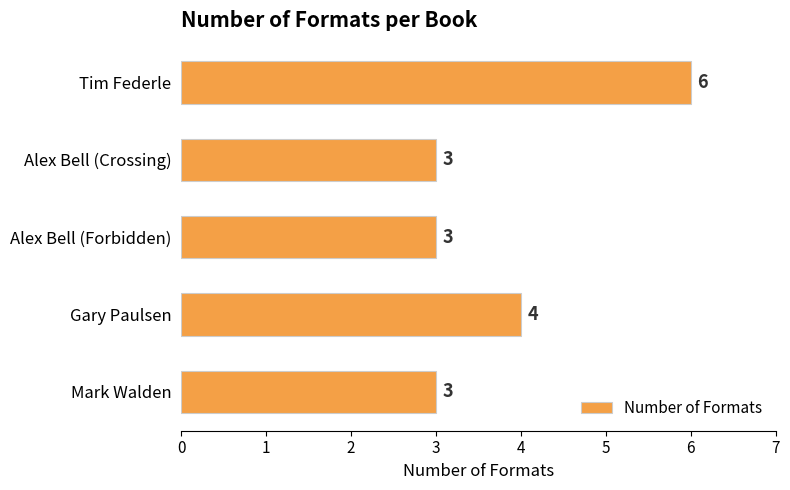

Between Tim Federle and Alex Bell (Forbidden), which is larger?

Tim Federle